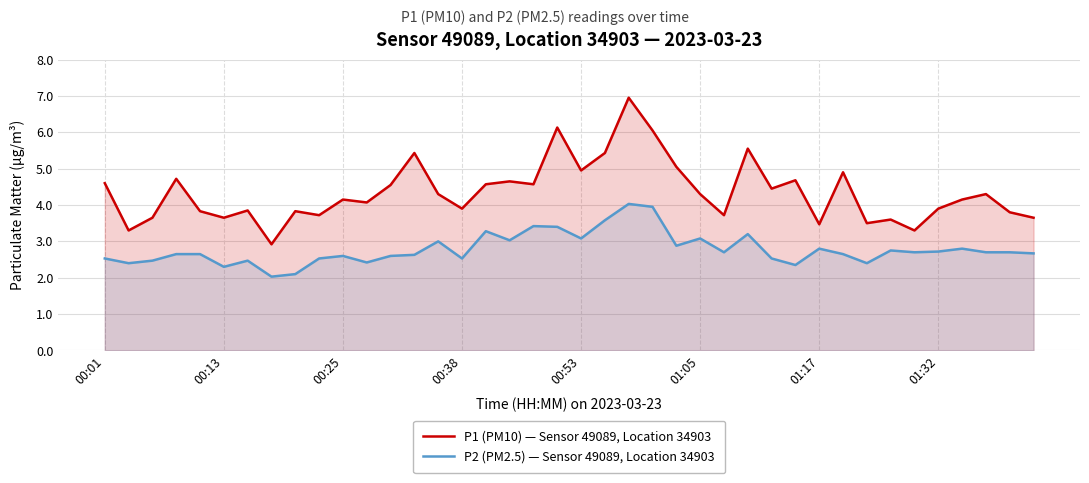

True or false: P2 (PM2.5) — Sensor 49089, Location 34903 and P1 (PM10) — Sensor 49089, Location 34903 intersect in this chart.

False